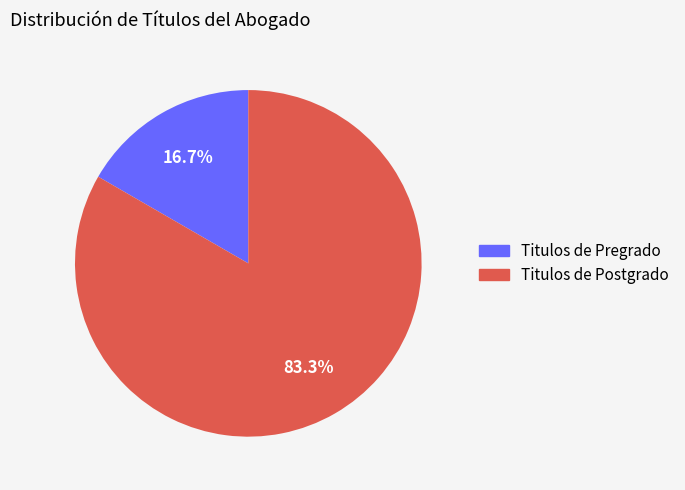

How many segments does this pie chart have?

2